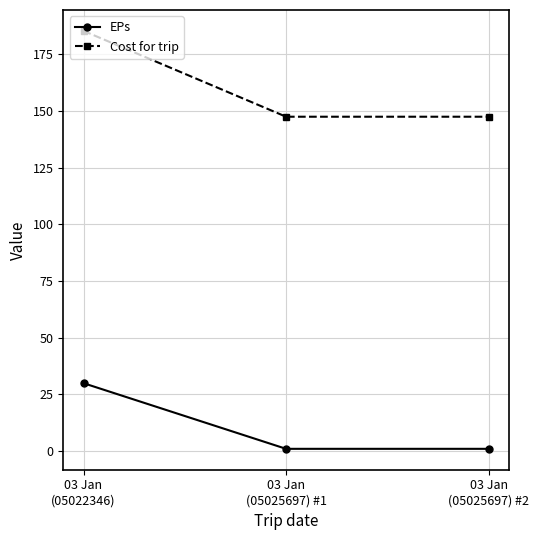

Which series has the widest spread of values?

Cost for trip